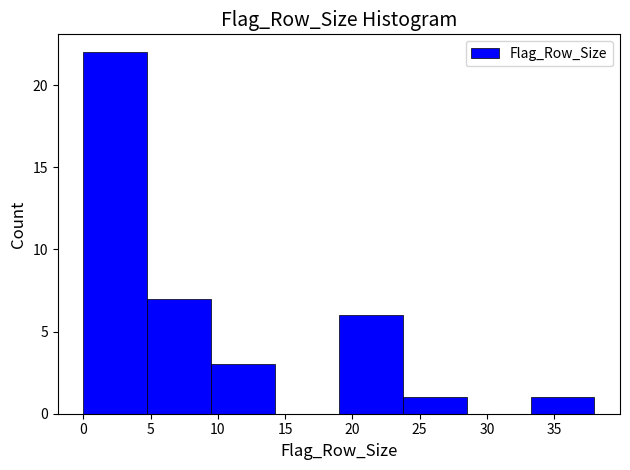

How tall is the bar that spans 9.50 to 14.25 on the x-axis? Neither the bar edges nor the heights are printed on the chart, so give them approximately, as read against the axes.

3